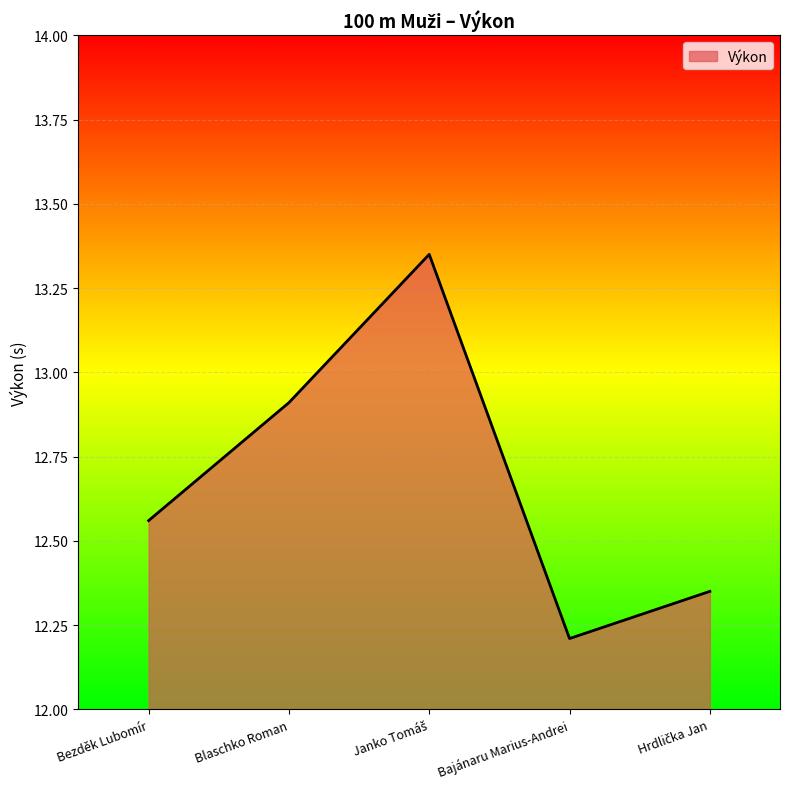

How many distinct data groups are displayed?

1